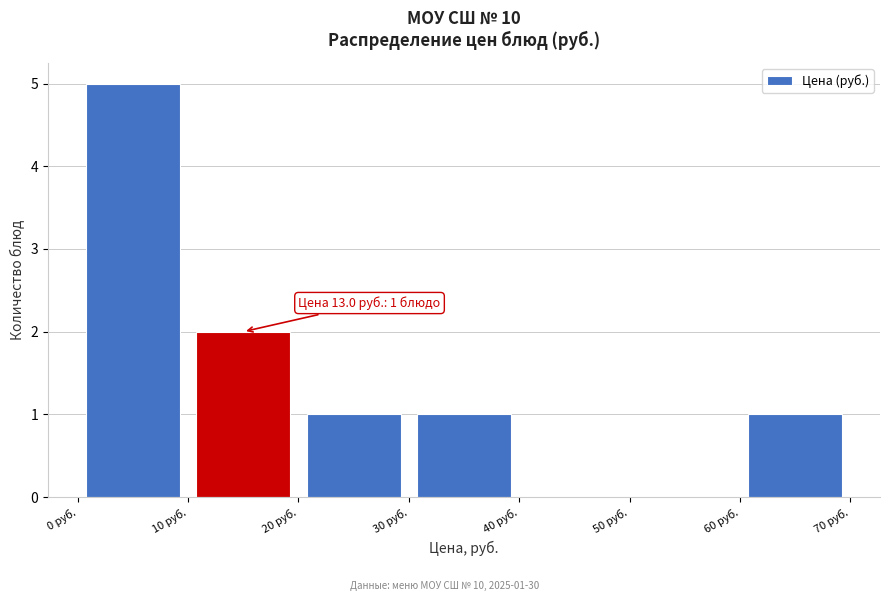

Over which range of the x-axis is the bar tallest?

0 to 10